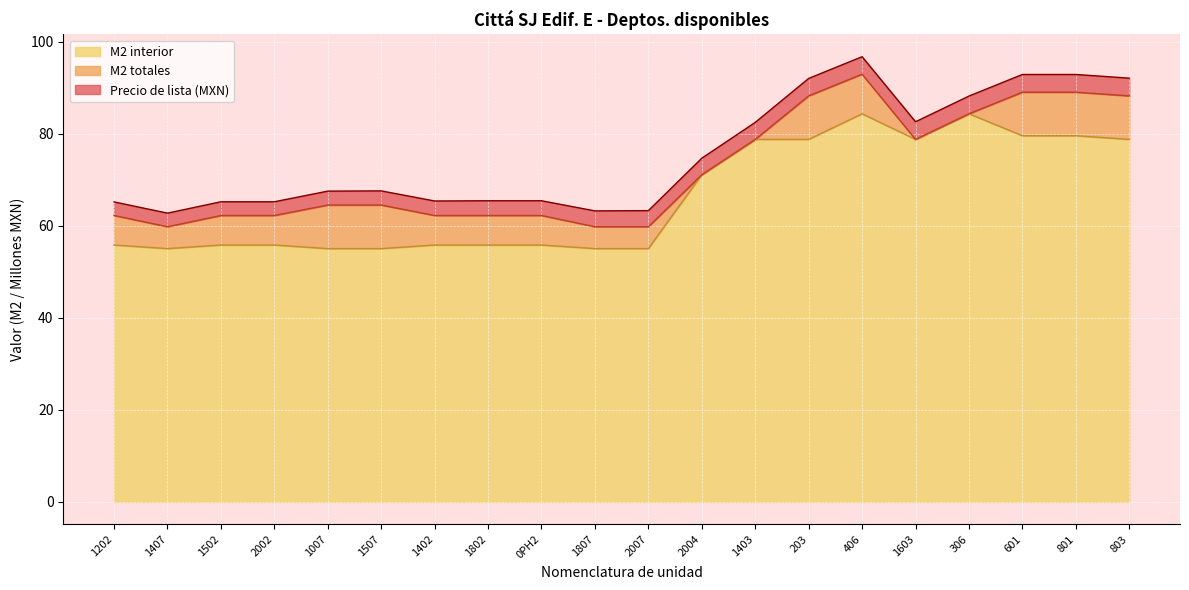

True or false: M2 totales has a value of 78.8 at 1403.

True